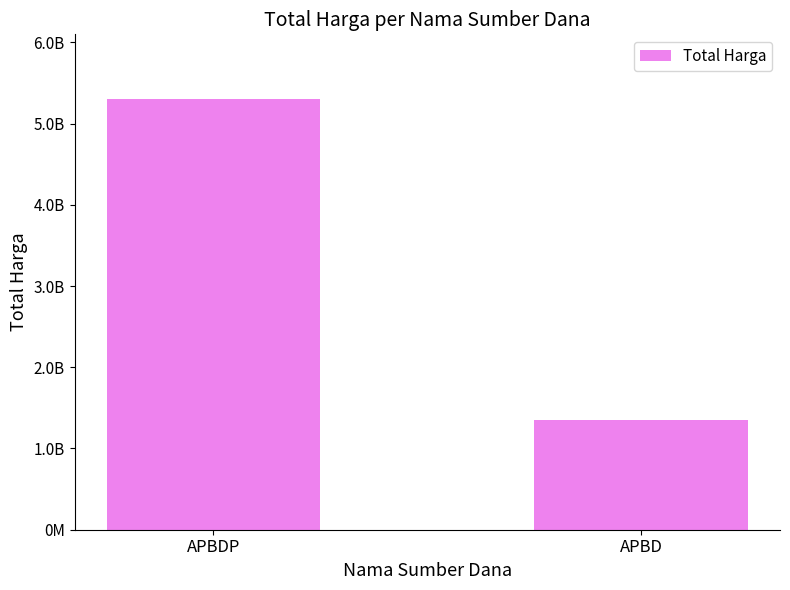

What is the difference between the values at APBDP and APBD?

3957721995